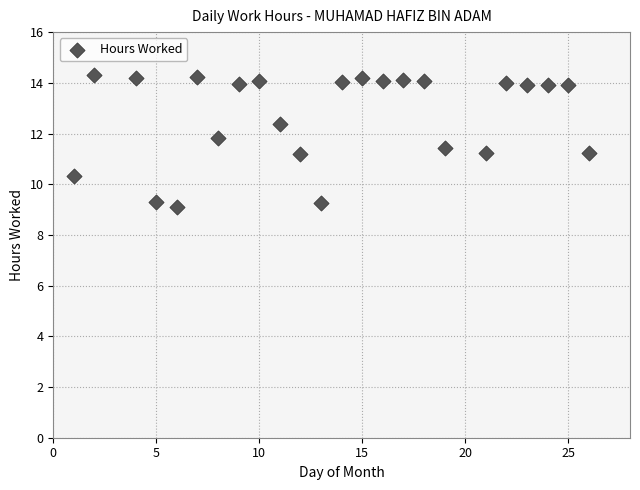

What is the range of X values (max minus min)?

25.0